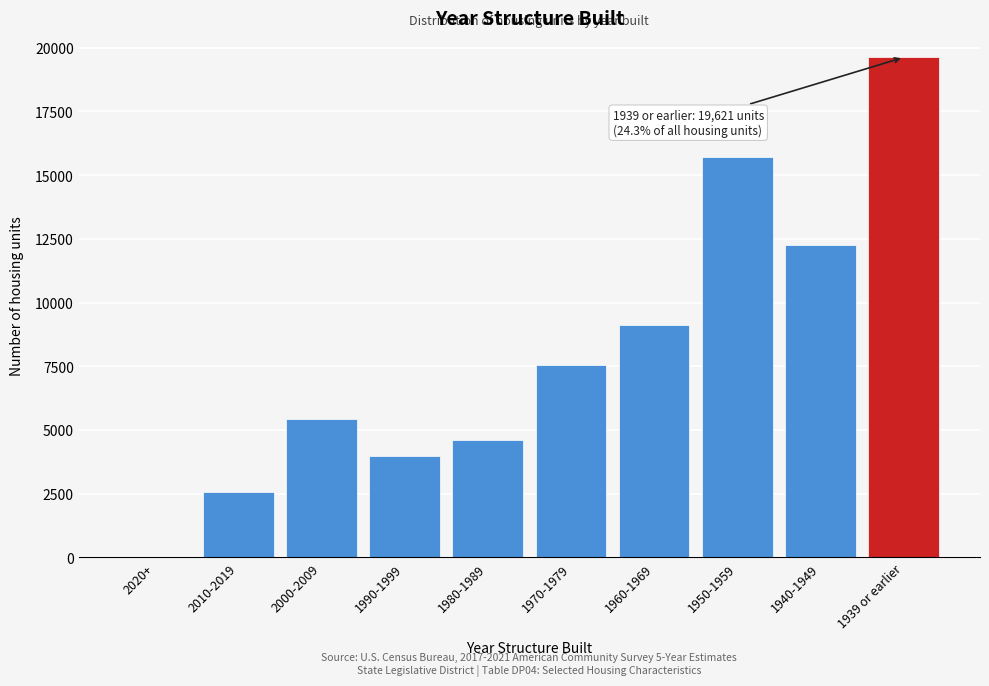

What is the sum of all values?

80846